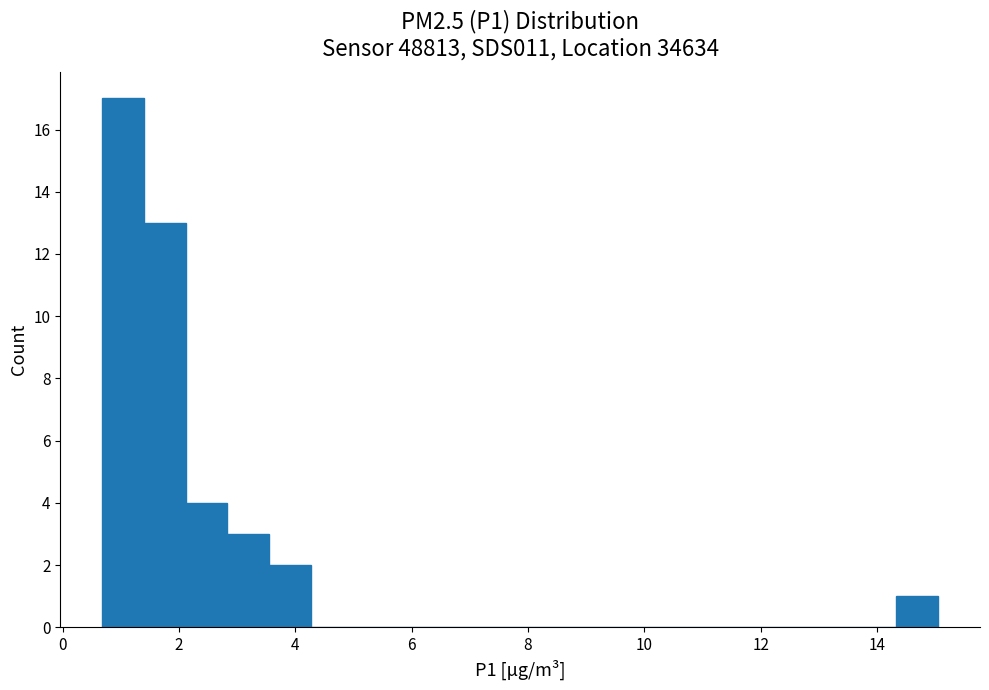

Read against the x-axis, roughly where is the centre of the tallest bar?

1.0